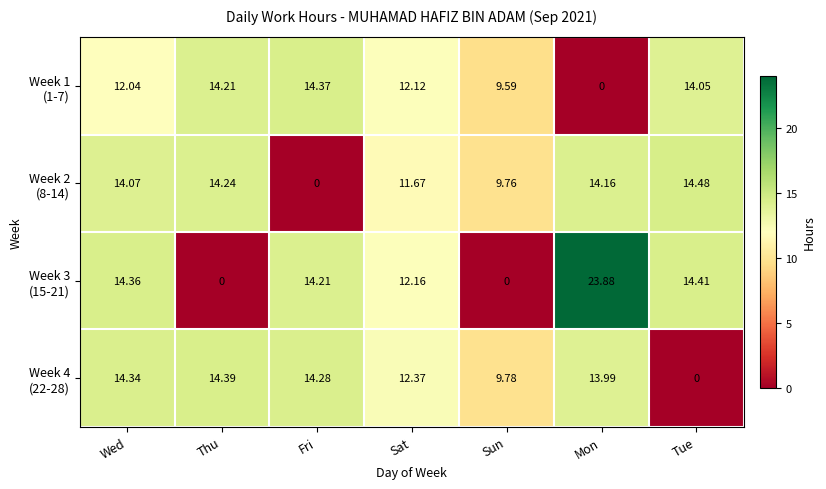

Count the number of categories in the chart.

7